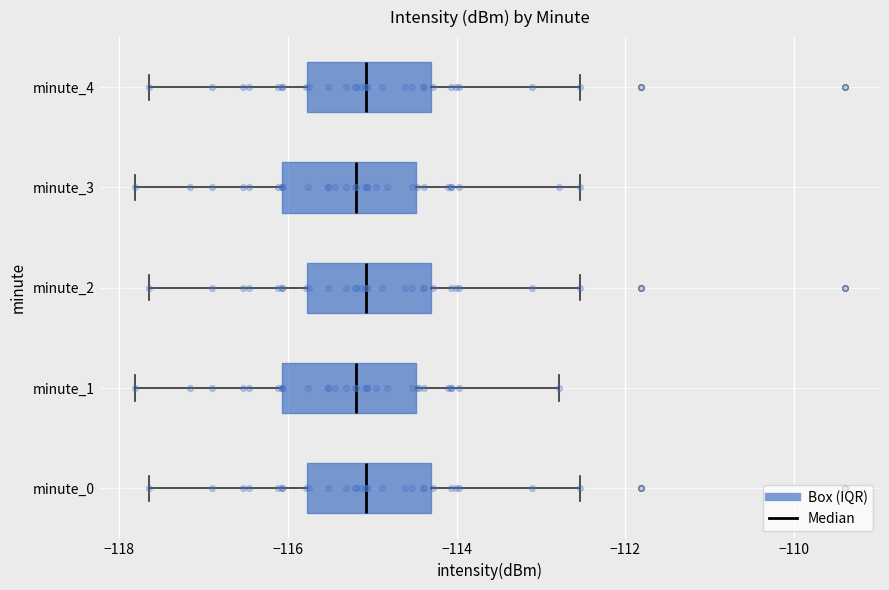

Where is the left edge of the box for minute_3 on the x-axis? The values are not printed on the chart, so give them approximately, as read against the axis.

-116.0